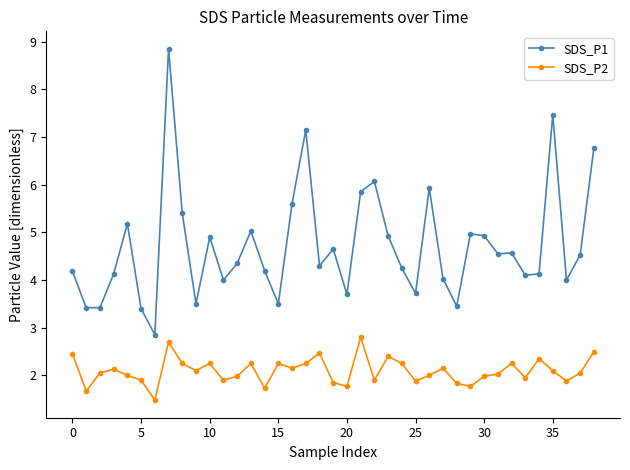

What is the maximum value for SDS_P2?

2.8